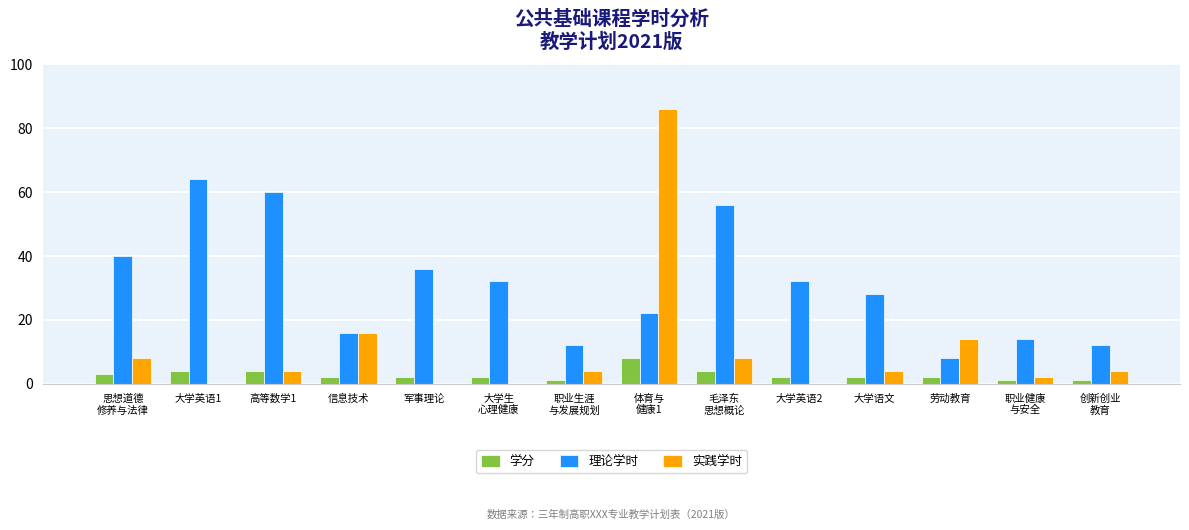

Reading left to right, what are all the values shown in this chart?

学分: 3	4	4	2	2	2	1	8	4	2	2	2	1	1
理论学时: 40	64	60	16	36	32	12	22	56	32	28	8	14	12
实践学时: 8	0	4	16	0	0	4	86	8	0	4	14	2	4